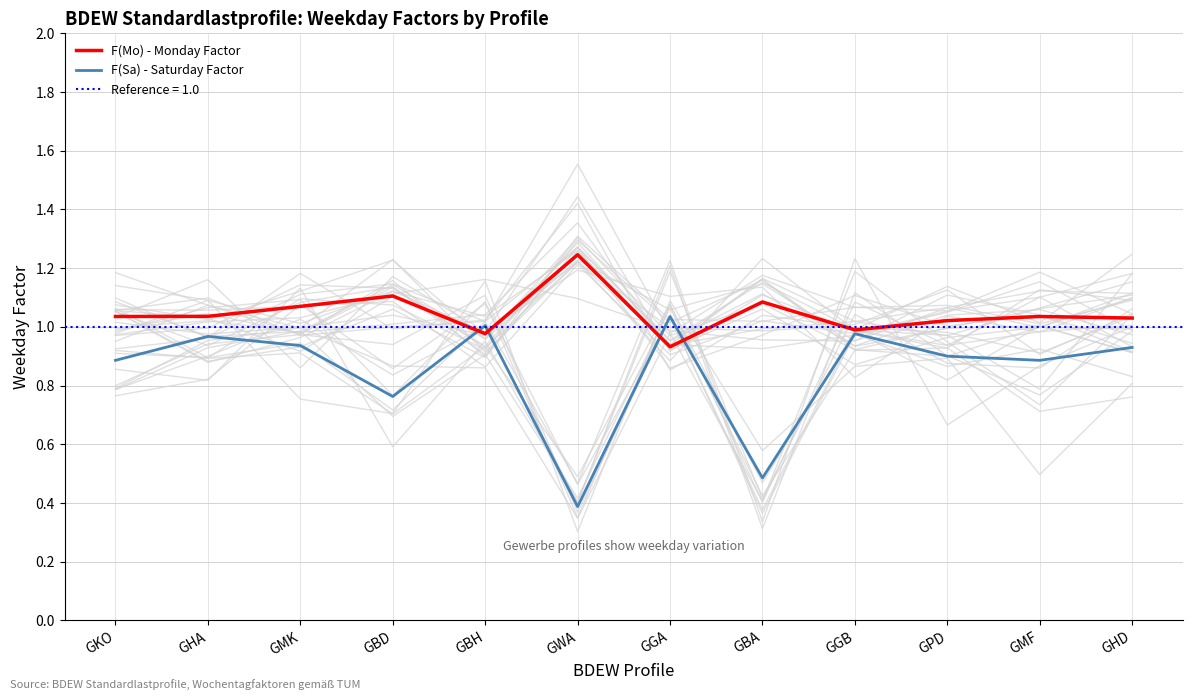

List the series in order of their overall mean, highest first.

F(Mo) - Monday Factor, F(Sa) - Saturday Factor